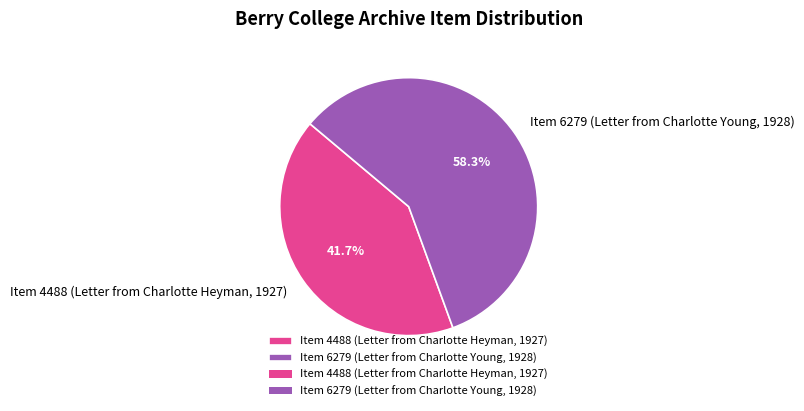

Combined, what portion of the pie is Item 4488 (Letter from Charlotte Heyman, 1927) and Item 6279 (Letter from Charlotte Young, 1928)?

100.0%